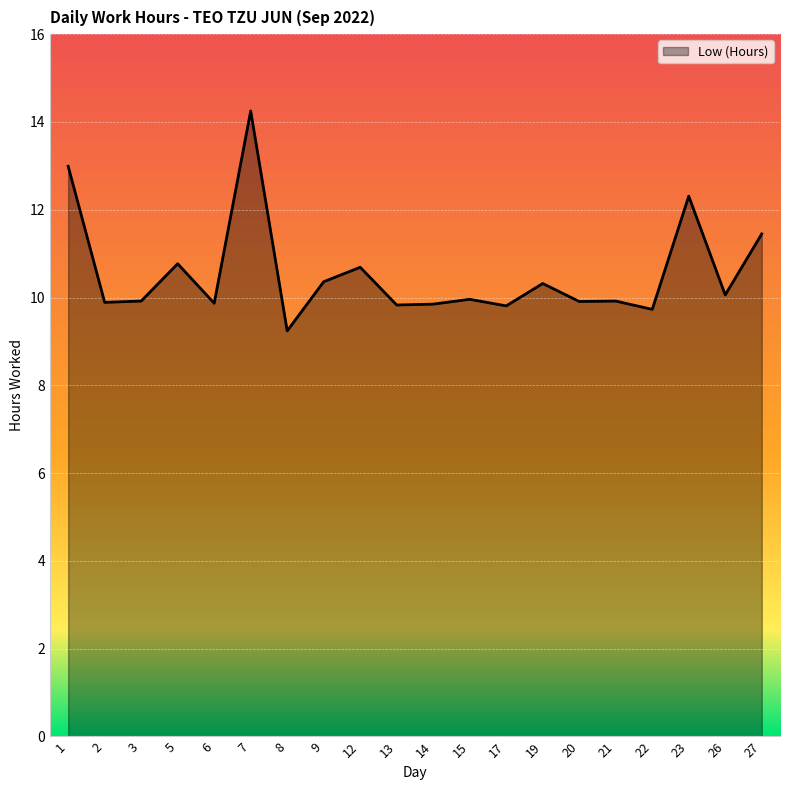

The value at 12 is 10.7. True or false?

True